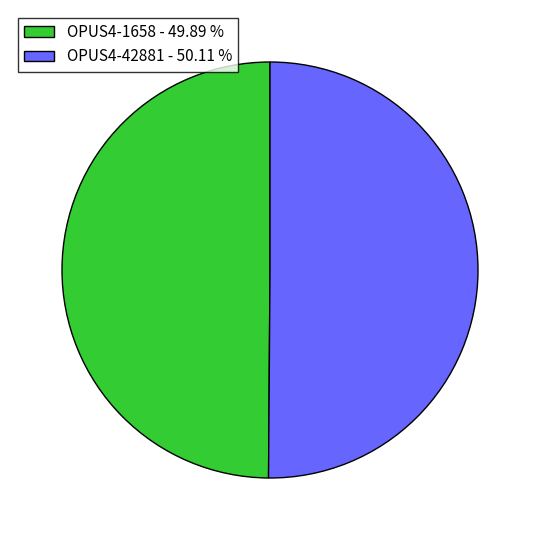

Is it true that OPUS4-42881 is 50% of the pie?

True